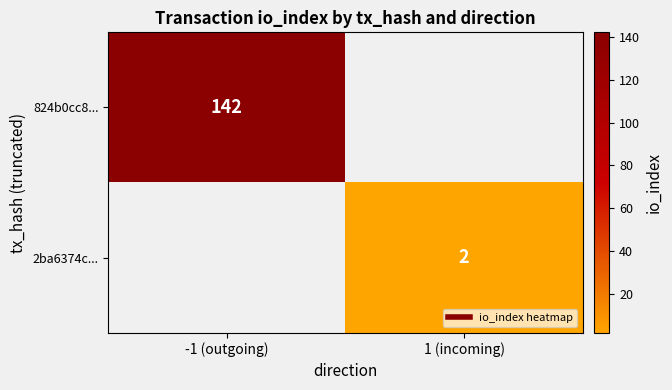

The value of 2ba6374c... at 1 (incoming) is 2.6. True or false?

False